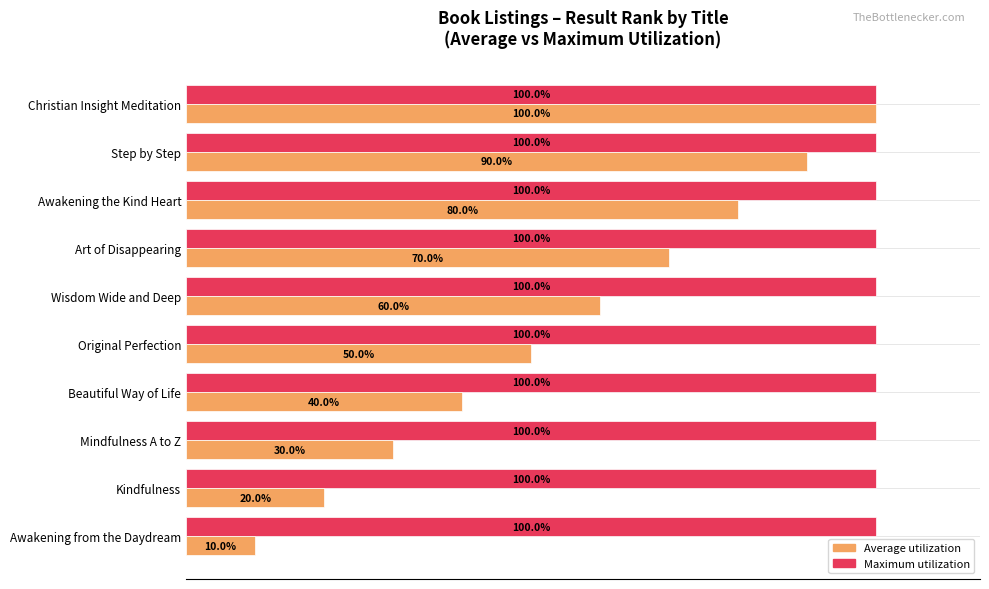

At which label does Average utilization reach its peak?

Christian Insight Meditation